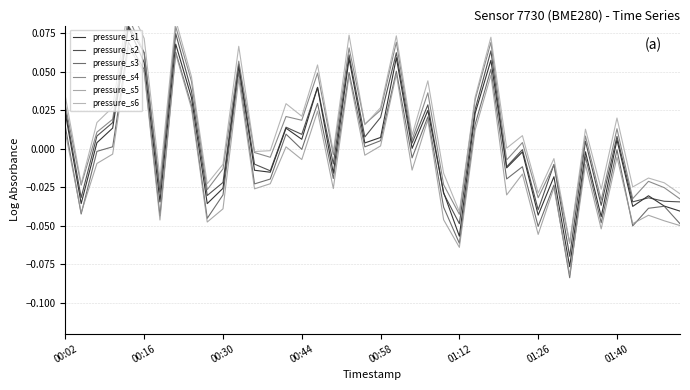

At 00:02, list the series in order from smallest to largest.

pressure_s5, pressure_s3, pressure_s1, pressure_s2, pressure_s4, pressure_s6